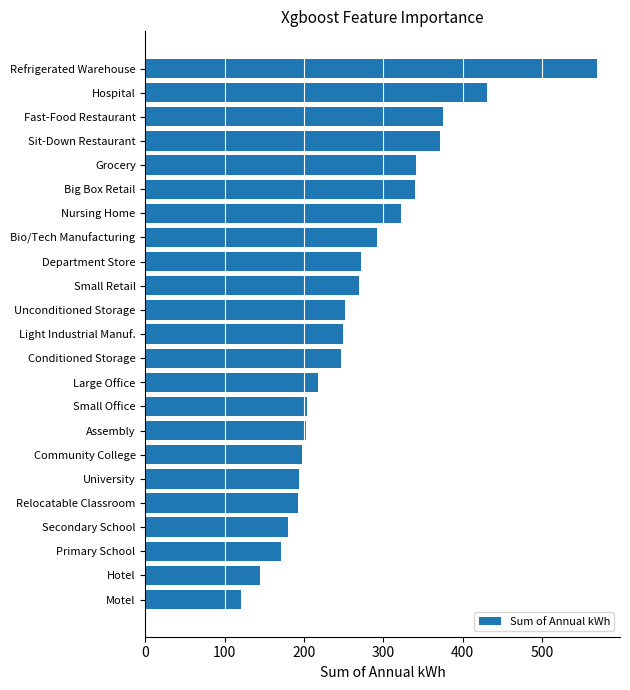

Read the value at Fast-Food Restaurant.

375